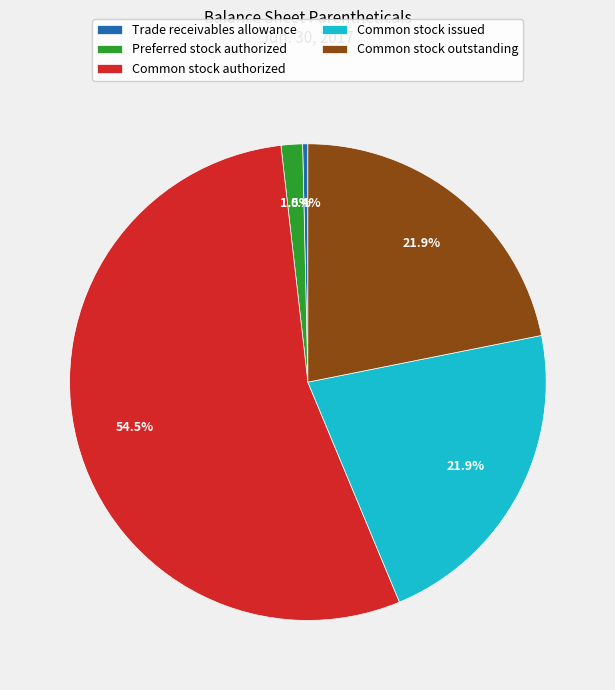

How many slices are in this pie chart?

5